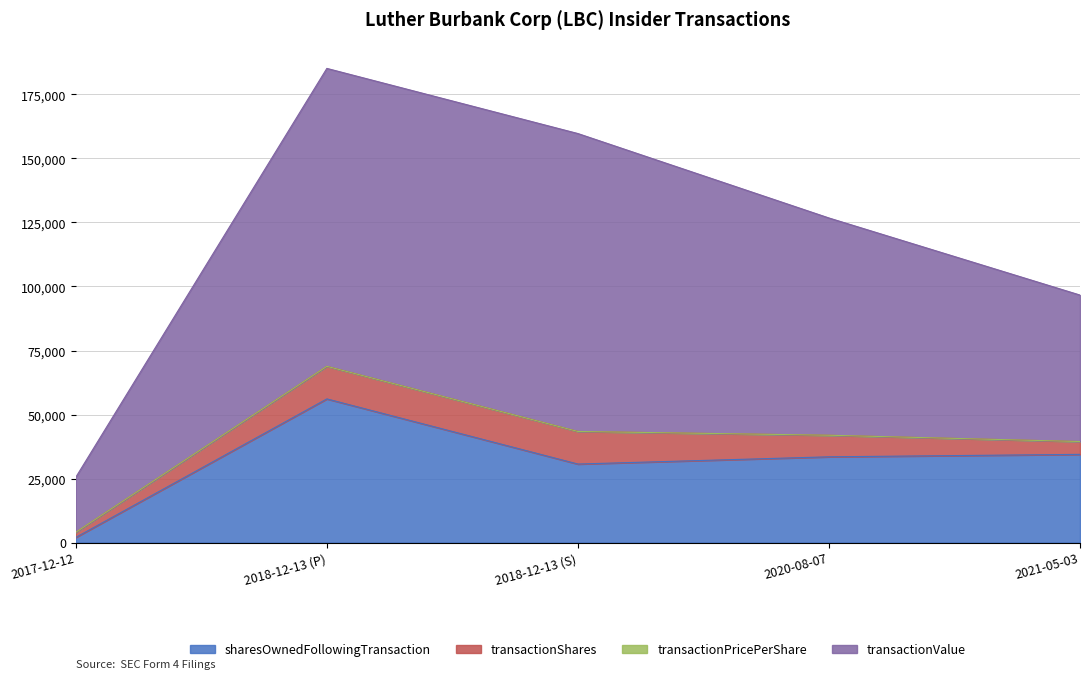

Does the chart have visible grid lines?

Yes